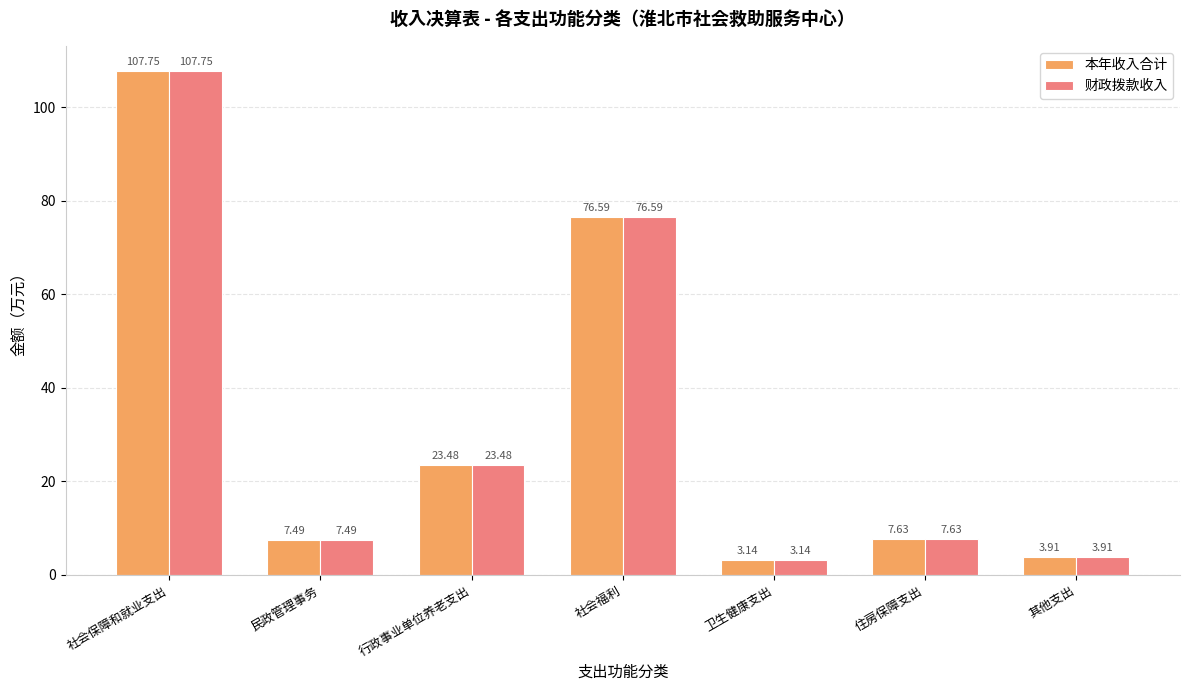

How many bars are there in total?

14